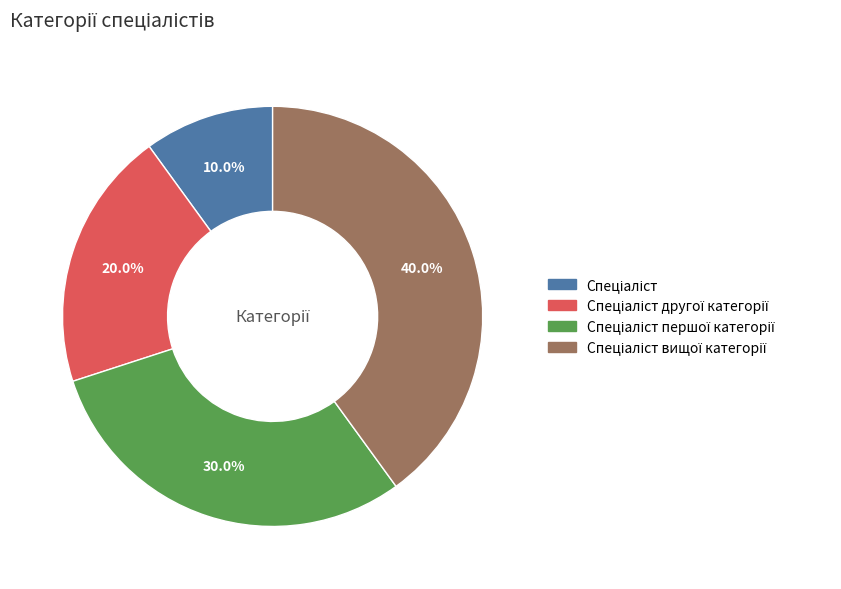

Is there any slice that represents more than half of the pie?

No